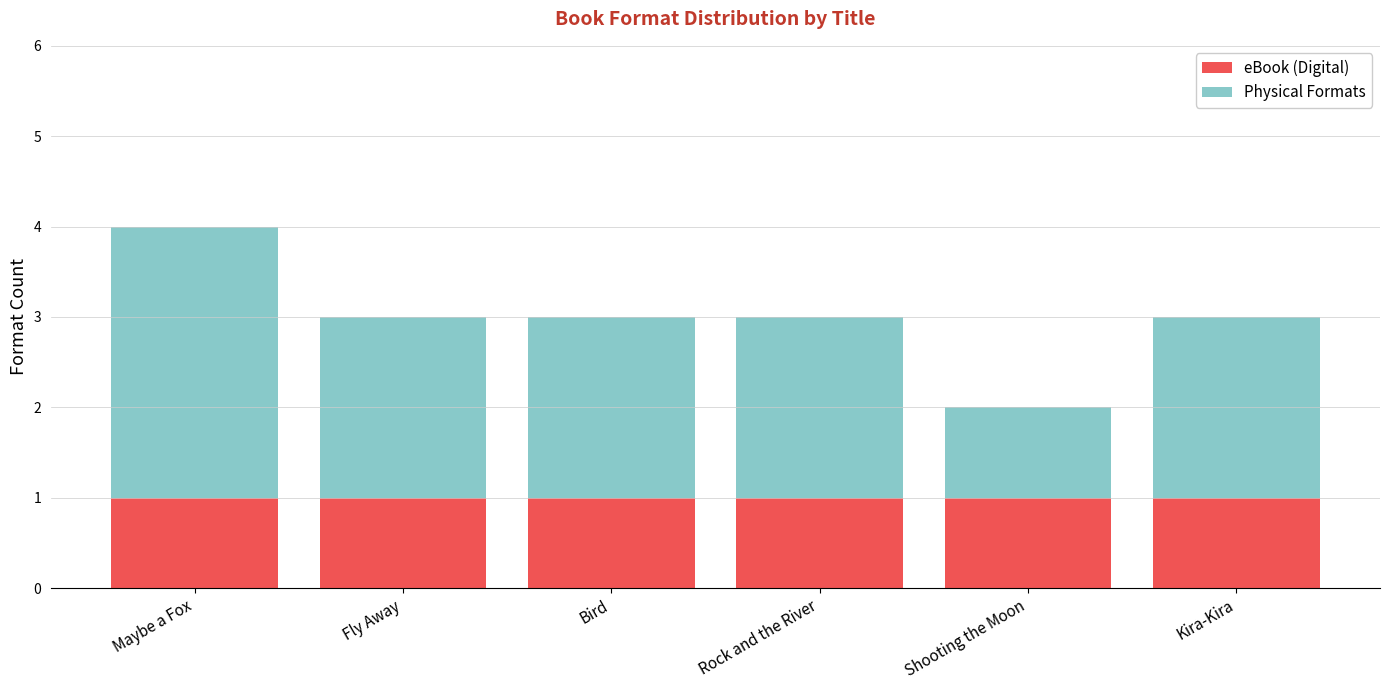

Is it true that eBook (Digital) equals 2 at Maybe a Fox?

False